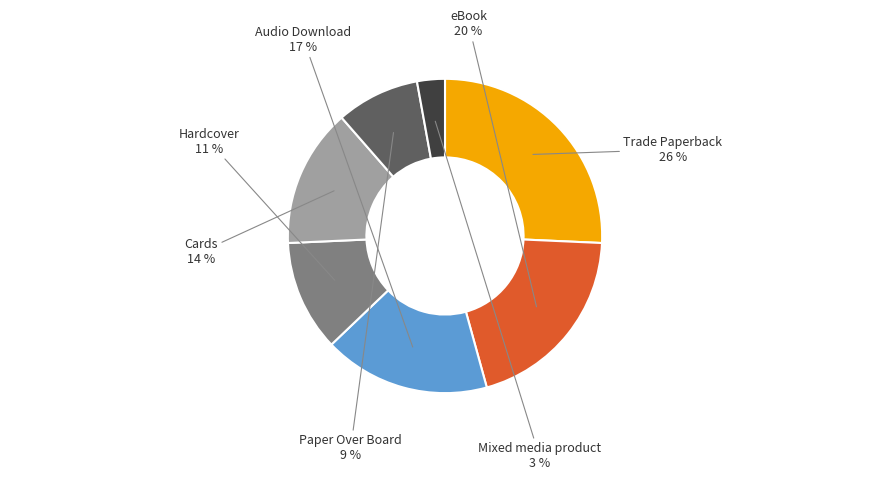

How many segments does this pie chart have?

7